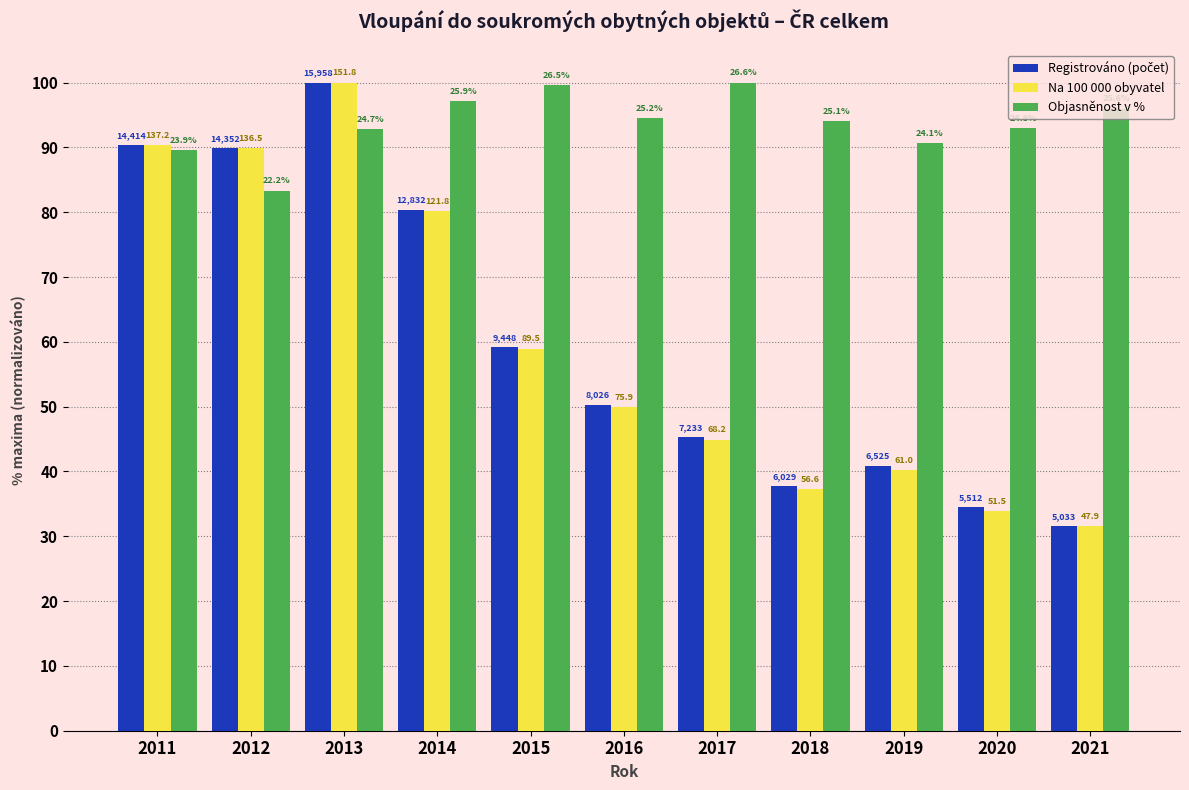

Does the chart contain any negative values?

No